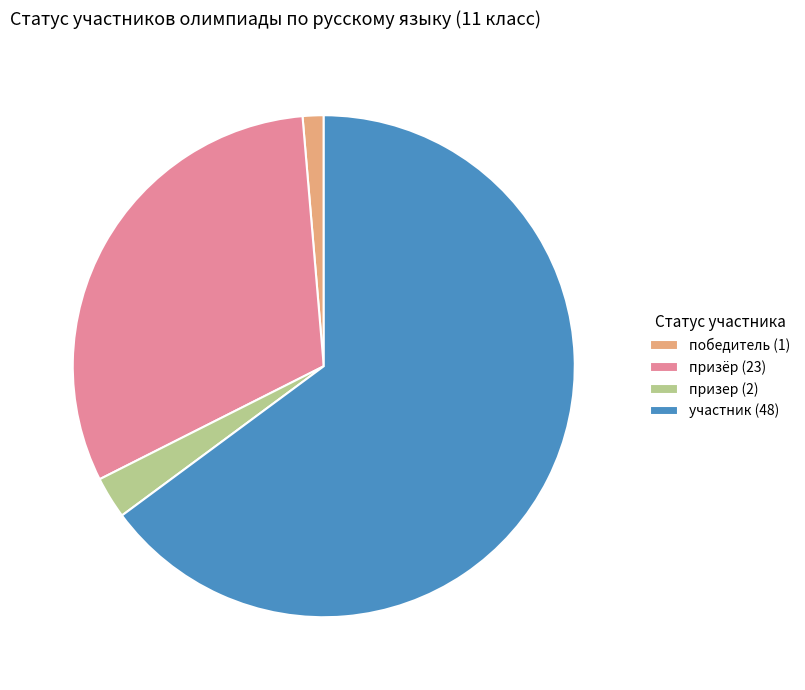

Is it true that участник (48) is 80% of the pie?

False